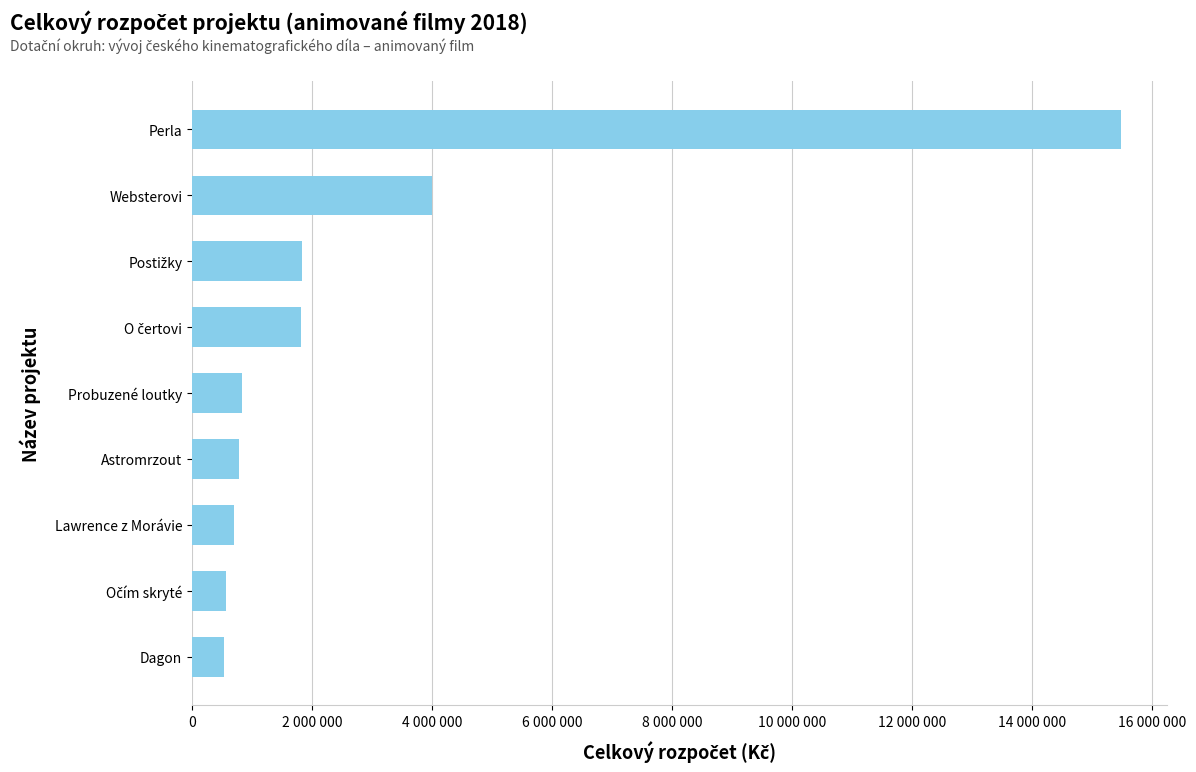

Are the bars horizontal?

Yes